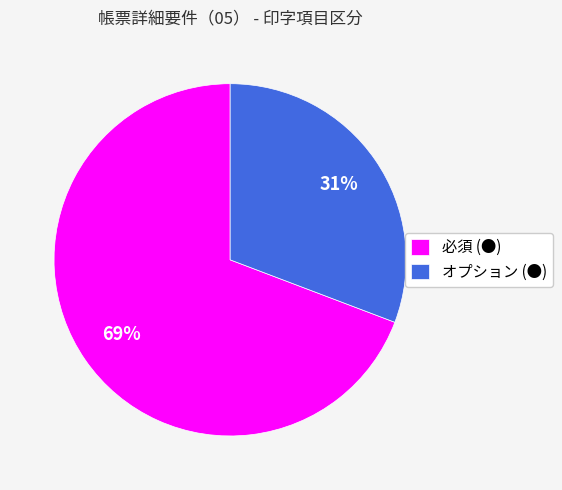

Which slice is the largest?

必須 (●)